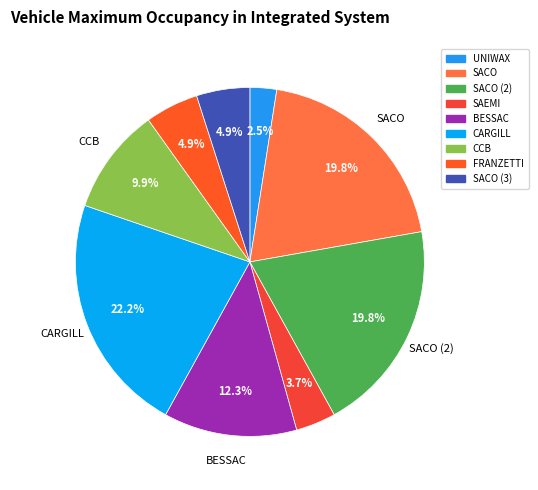

Is there any slice that represents more than half of the pie?

No